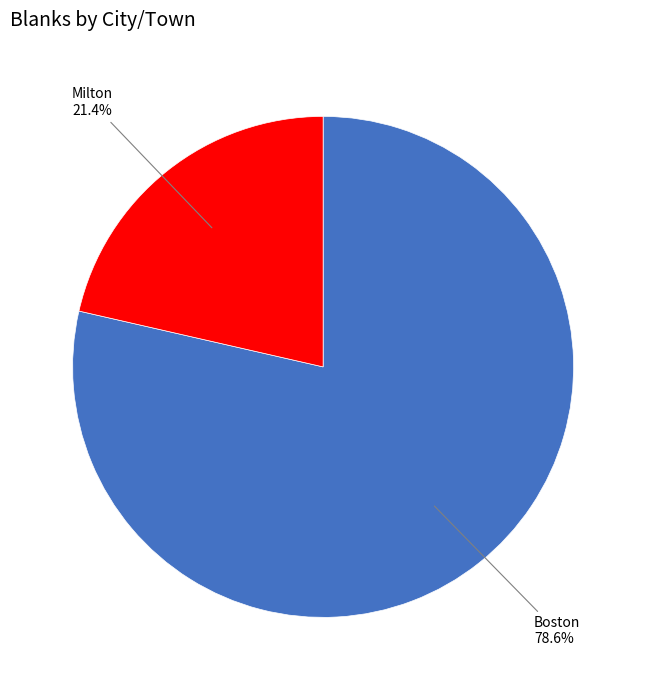

Which has a higher value, Milton or Boston?

Boston